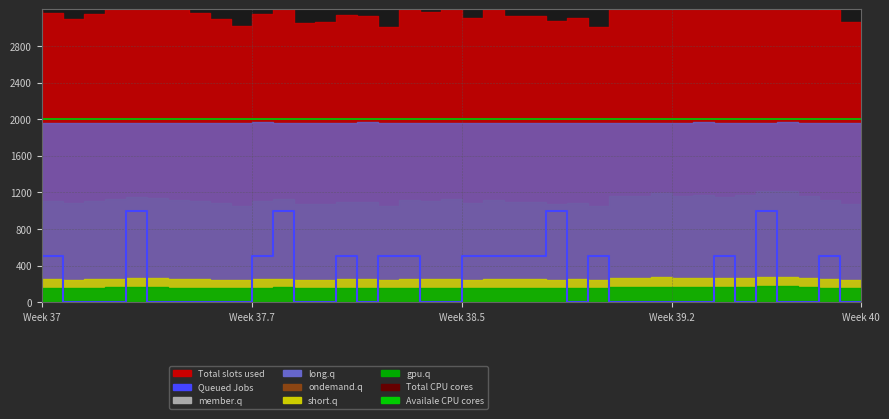

At which category is the sum across all series the highest?

5